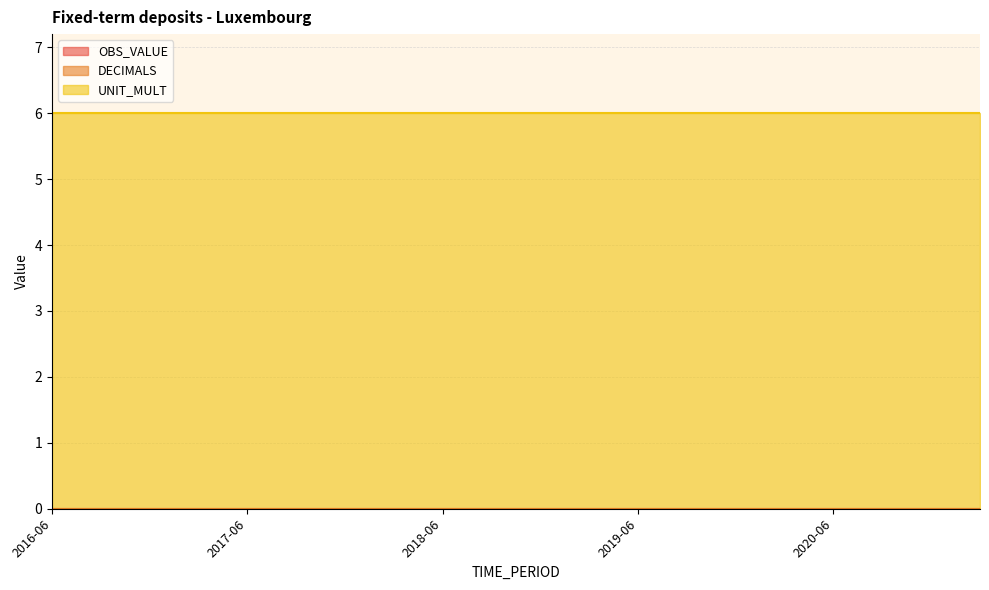

True or false: DECIMALS and UNIT_MULT cross at least once.

False